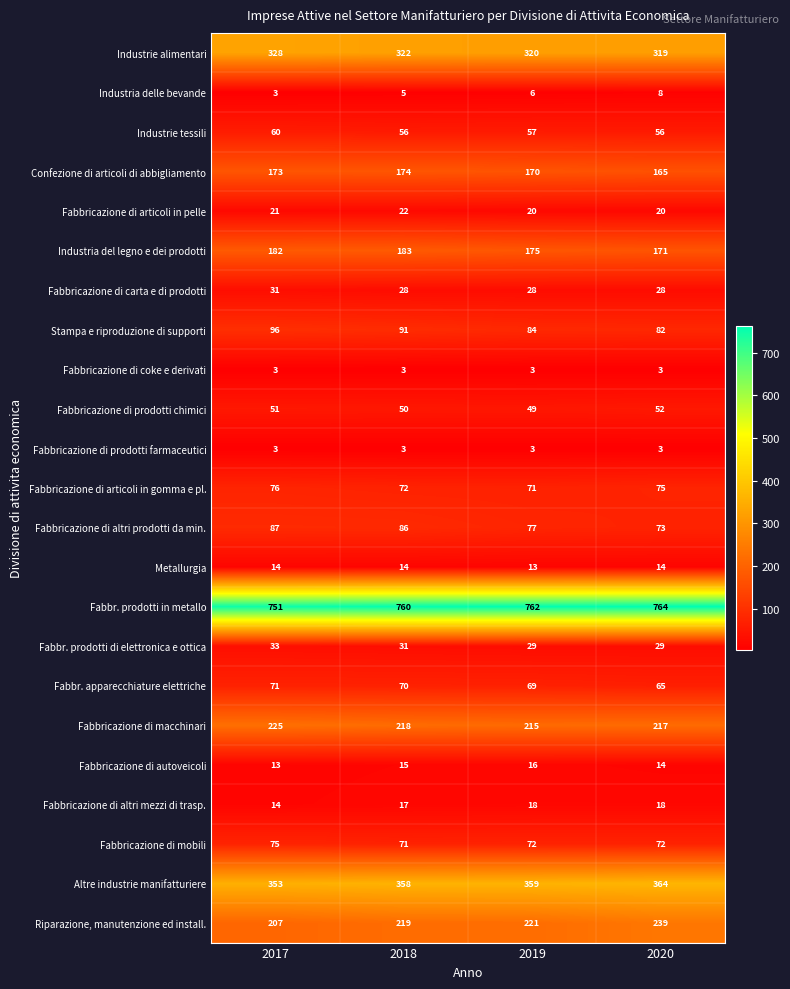

What is the difference between the Confezione di articoli di abbigliamento values at 2019 and 2020?

5